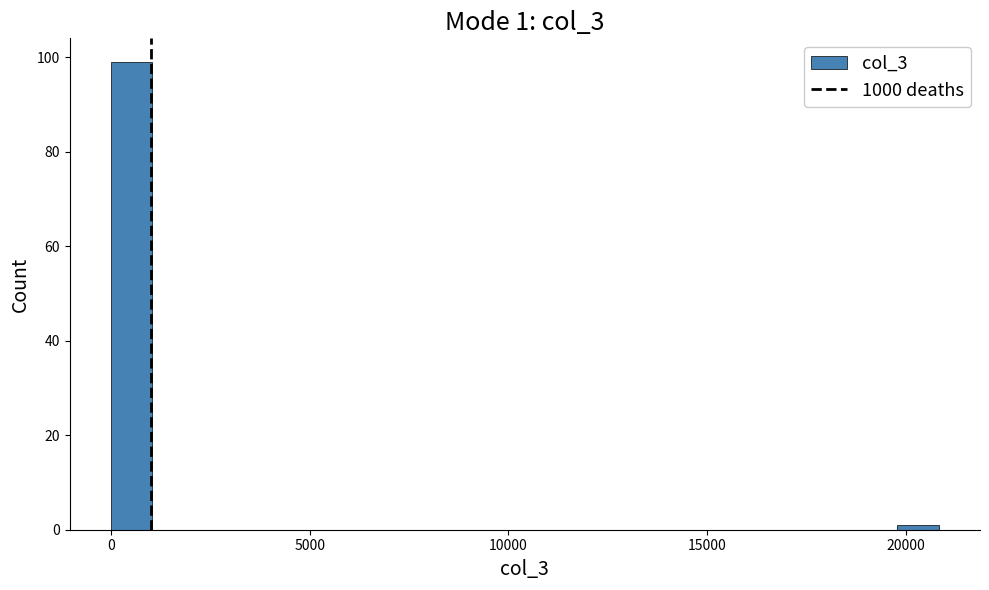

Around what value on the x-axis is the tallest bar? Give the approximate position of its centre, as read against the axis.

500